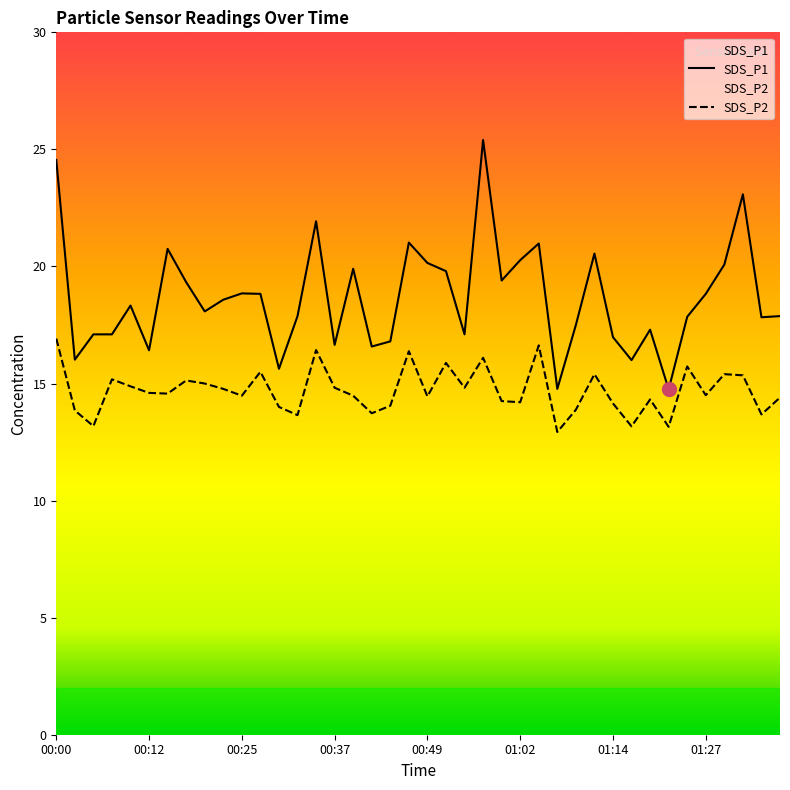

List the series in order of their overall mean, lowest first.

SDS_P2, SDS_P1